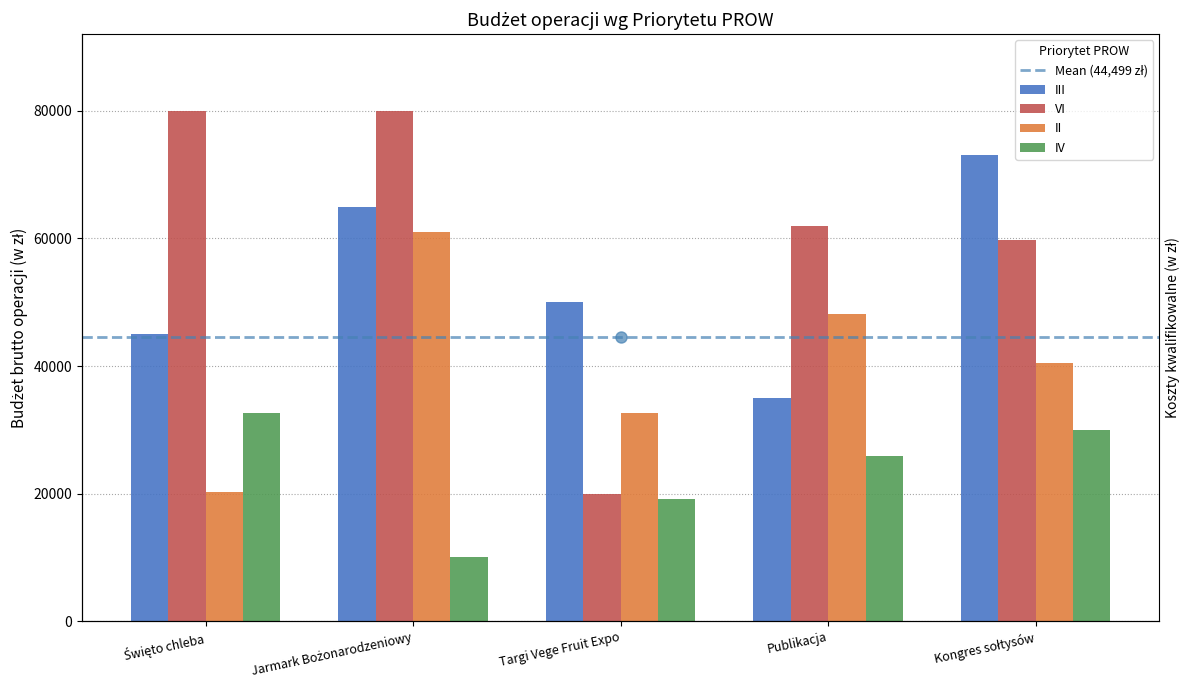

What is the difference between the second highest and minimum values in the VI series?

60000.0